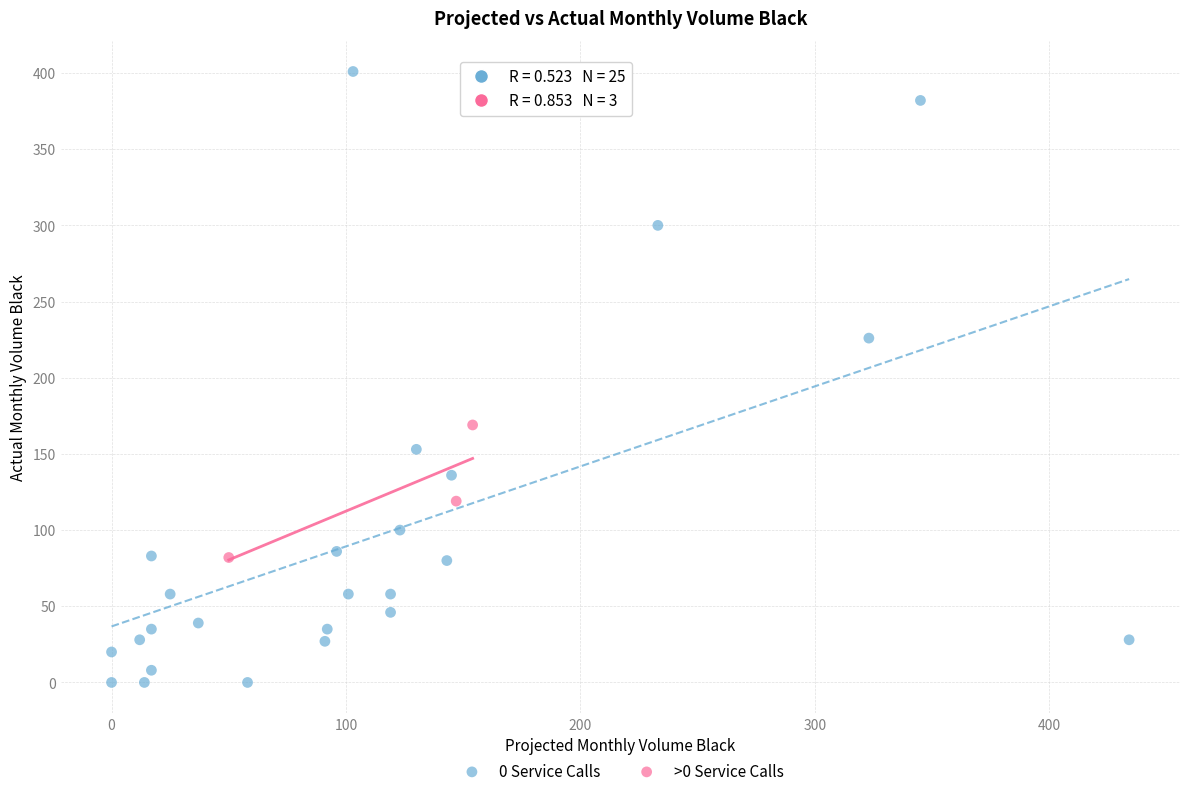

Which series has the widest spread of Y values?

0 Service Calls